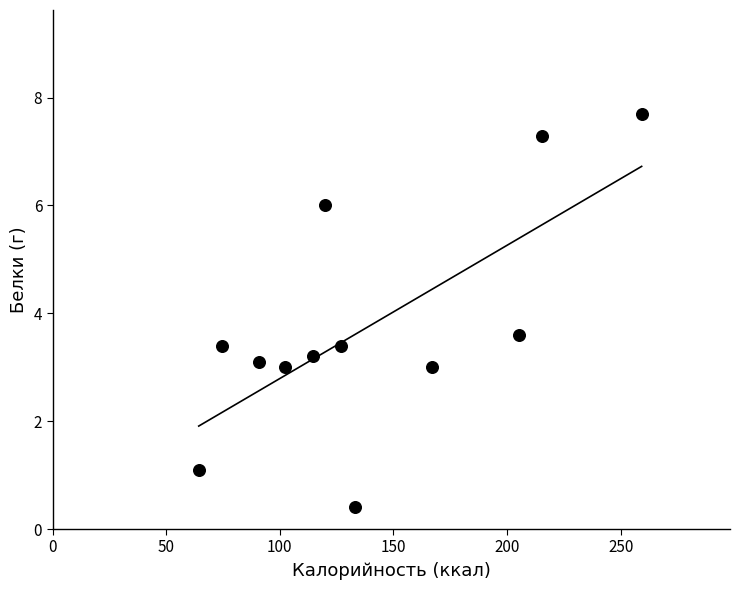

What is the average X value?

139.4